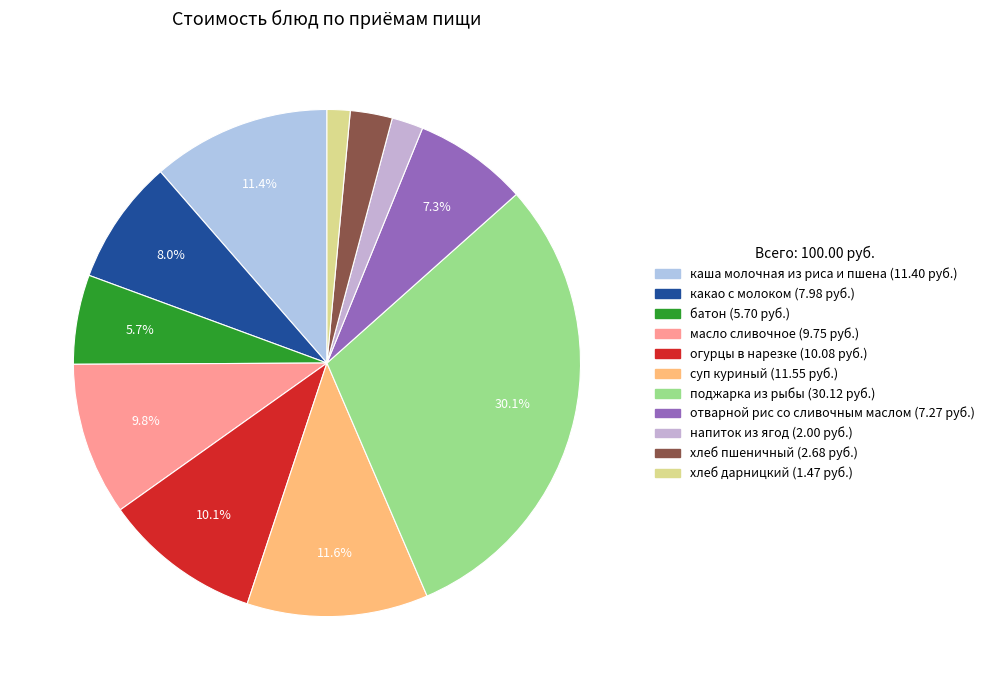

To the nearest percent, what portion does напиток из ягод represent?

2%